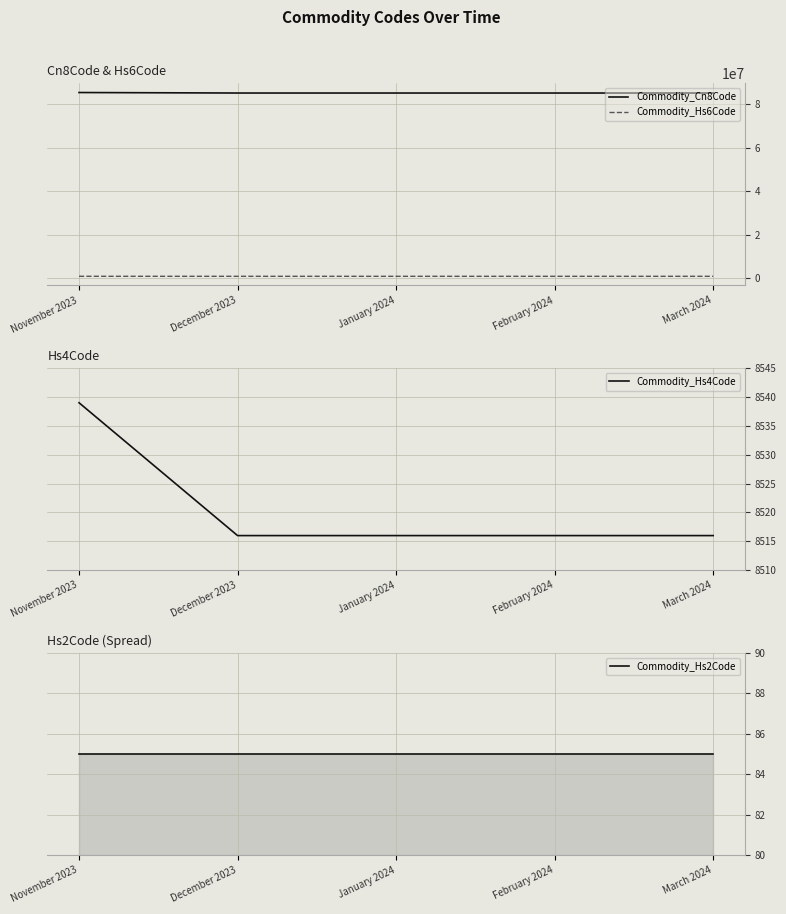

What is the sum of all Commodity_Hs2Code values?

425